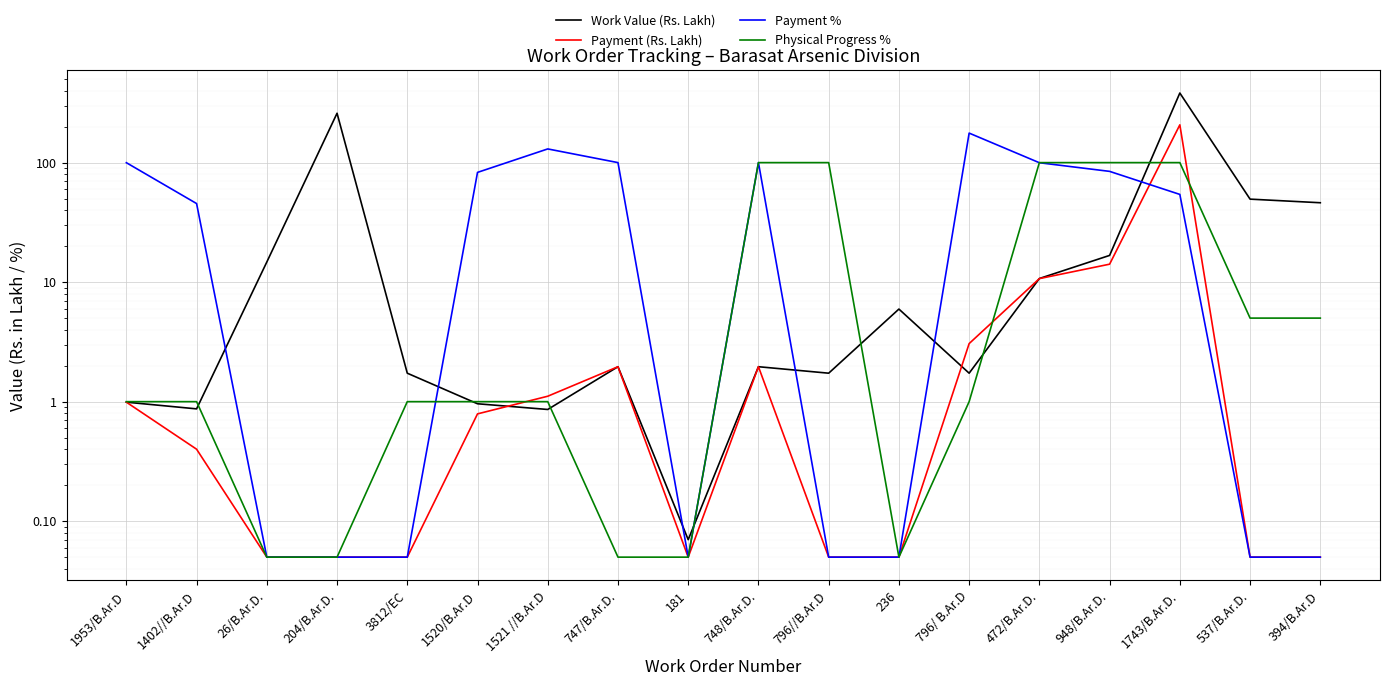

Between which two adjacent categories do Payment % and Physical Progress % first intersect?

3812/EC and 1520/B.Ar.D